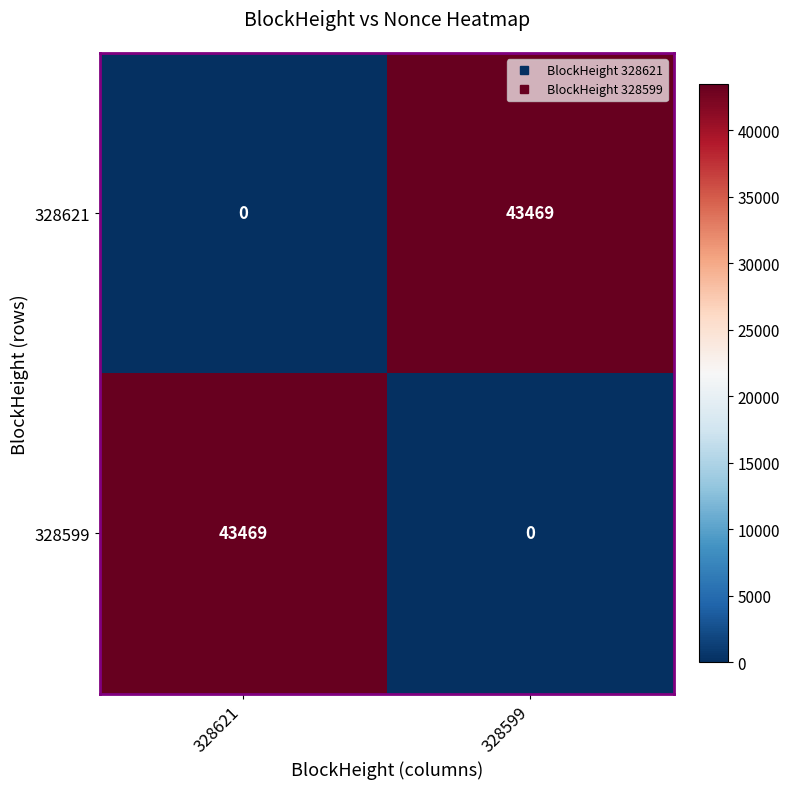

What is the spread (max minus min) of values at 328599?

43469